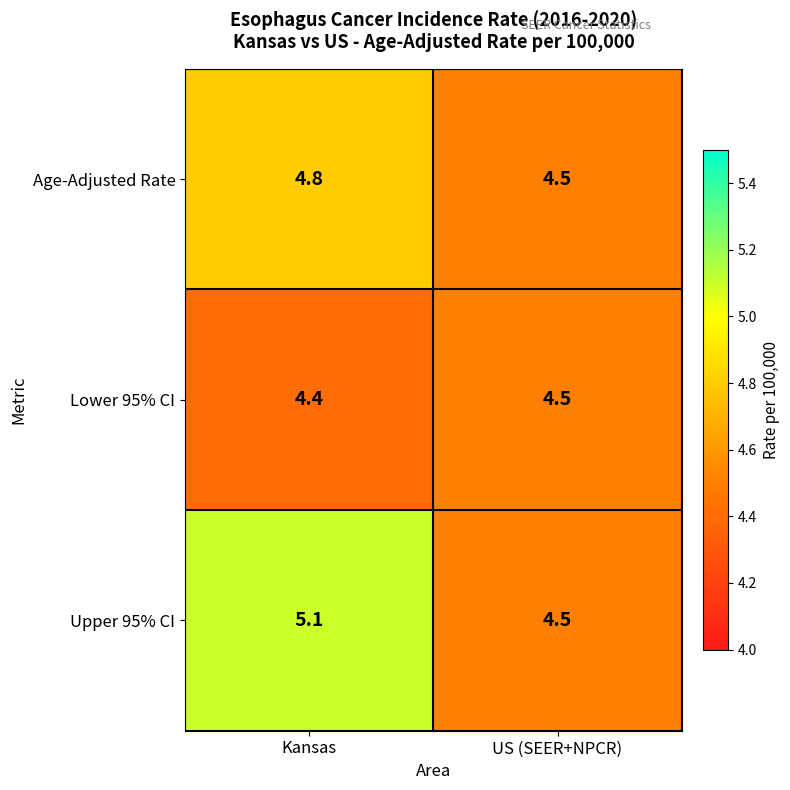

Where is Upper 95% CI nearest to the value 4?

US (SEER+NPCR)